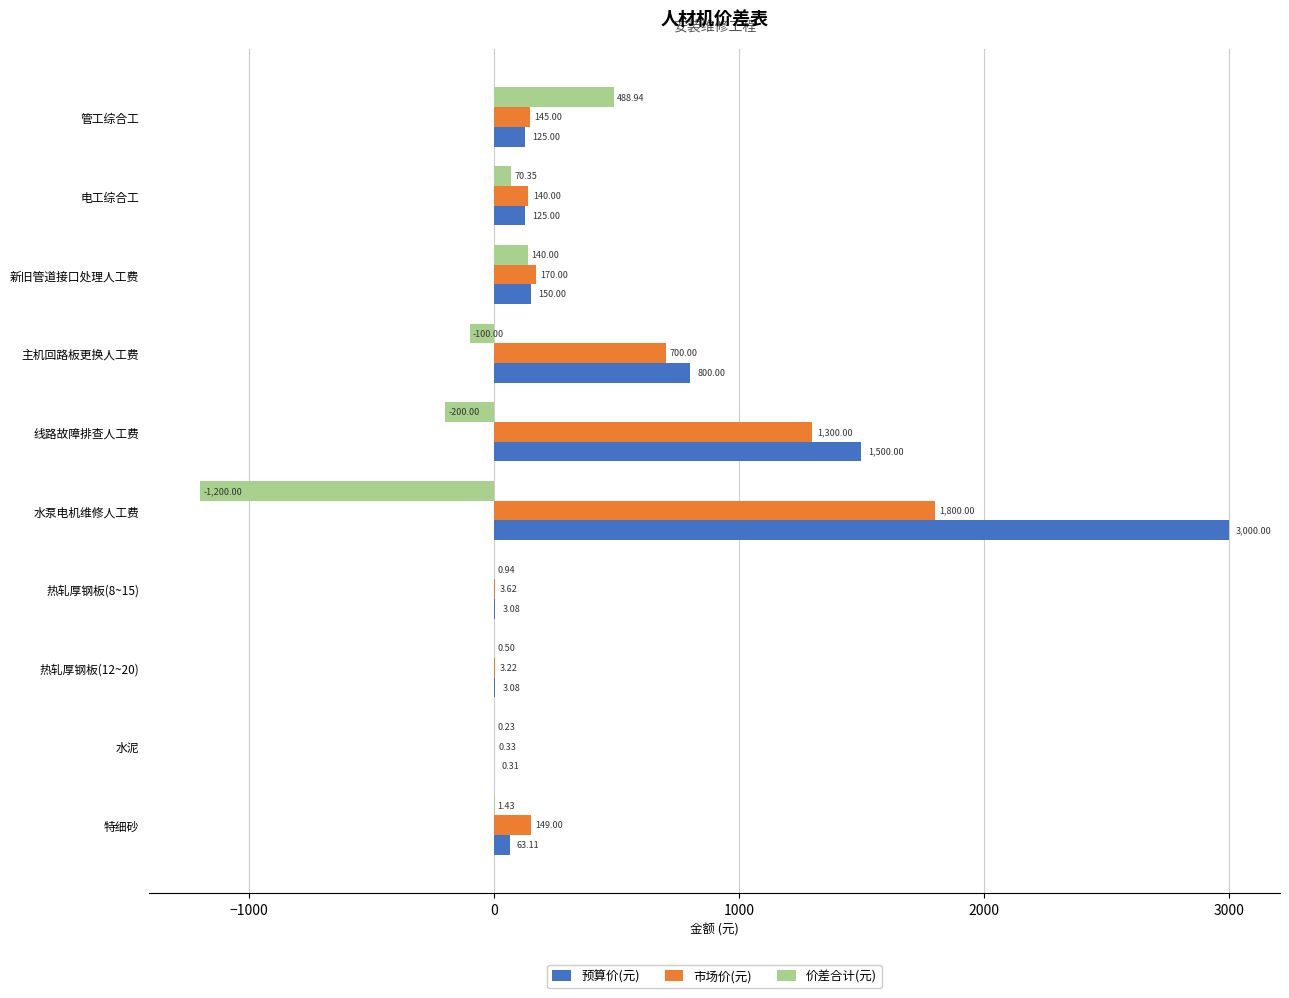

How many categories are shown in the chart?

10